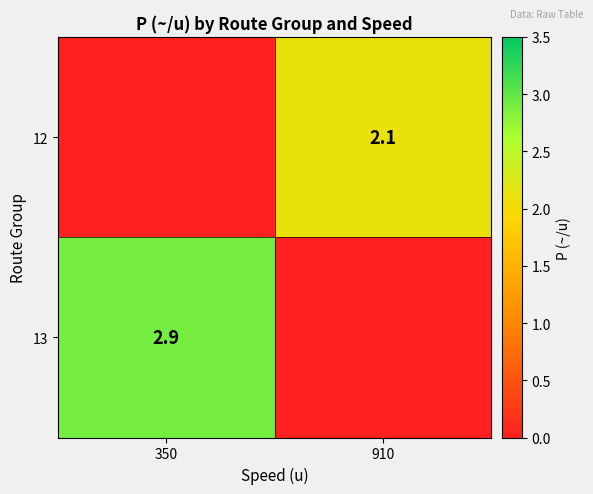

True or false: 13 has a value of 2.9 at 350.

True